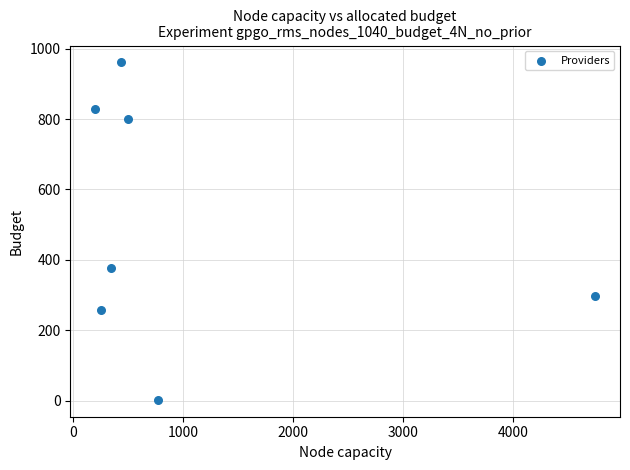

What is the average X value?

1037.4